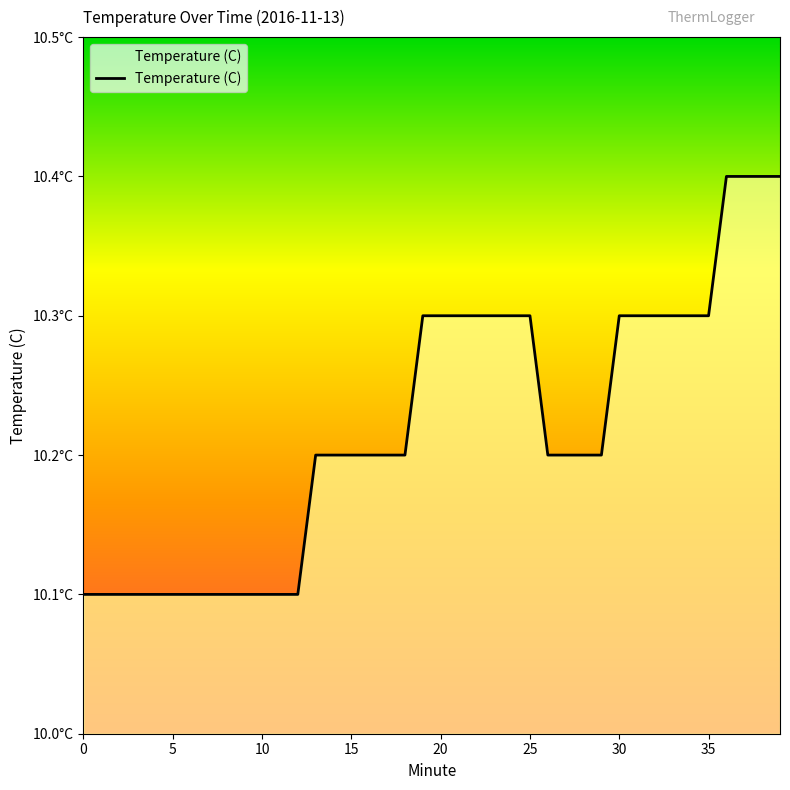

True or false: there are more than 1 points higher than both neighbors.

False